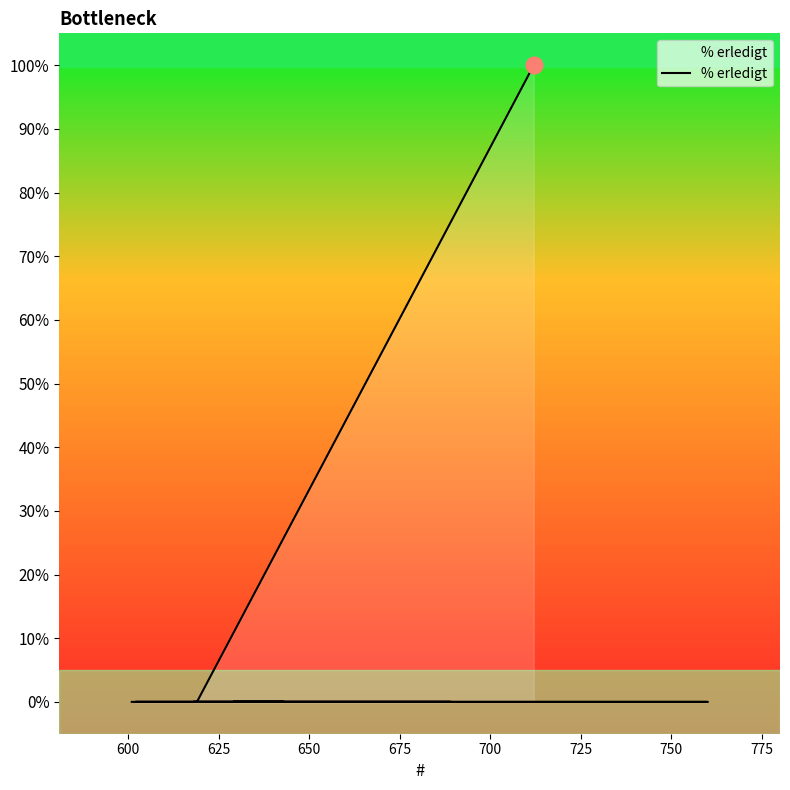

Count the number of values greater than 0.

1